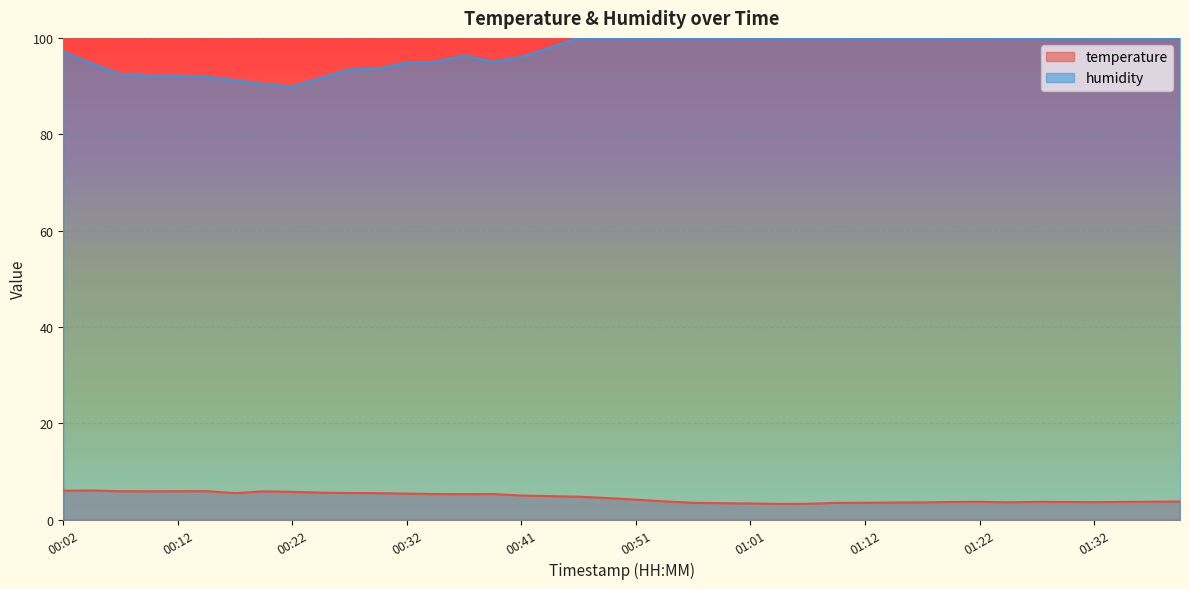

At which category does the chart reach its minimum across all series?

01:04